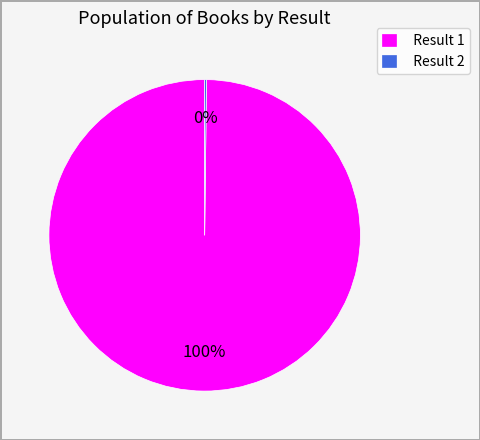

To the nearest percent, what is the average slice percentage?

50%